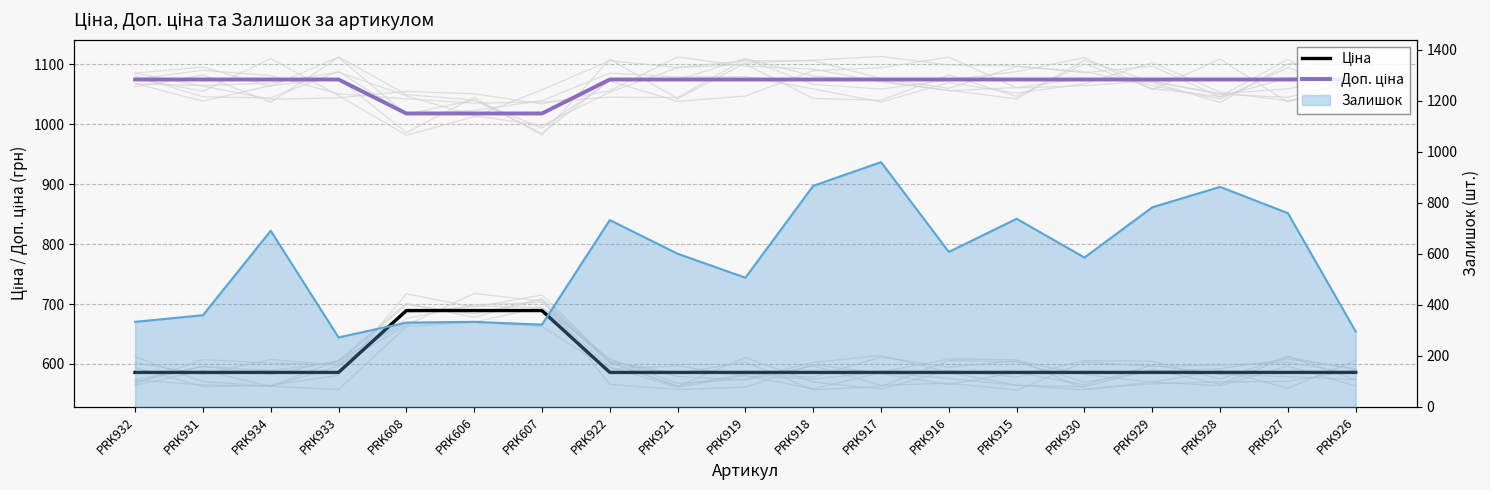

List the labels in order of Ціна value, smallest first.

PRK932, PRK931, PRK934, PRK933, PRK922, PRK921, PRK919, PRK918, PRK917, PRK916, PRK915, PRK930, PRK929, PRK928, PRK927, PRK926, PRK608, PRK606, PRK607